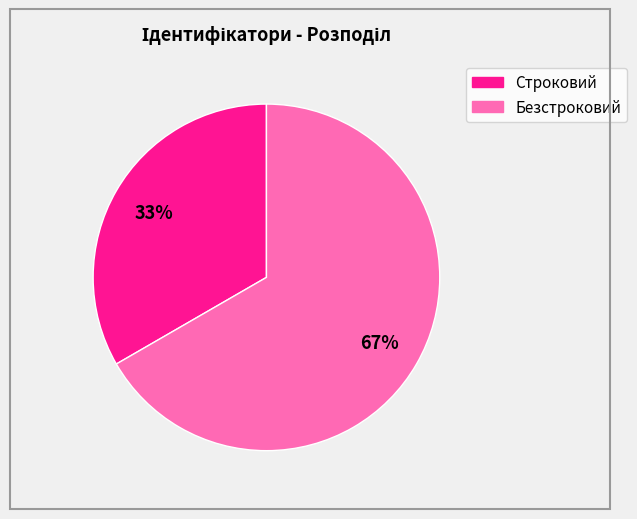

Between Строковий and Безстроковий, which is larger?

Безстроковий